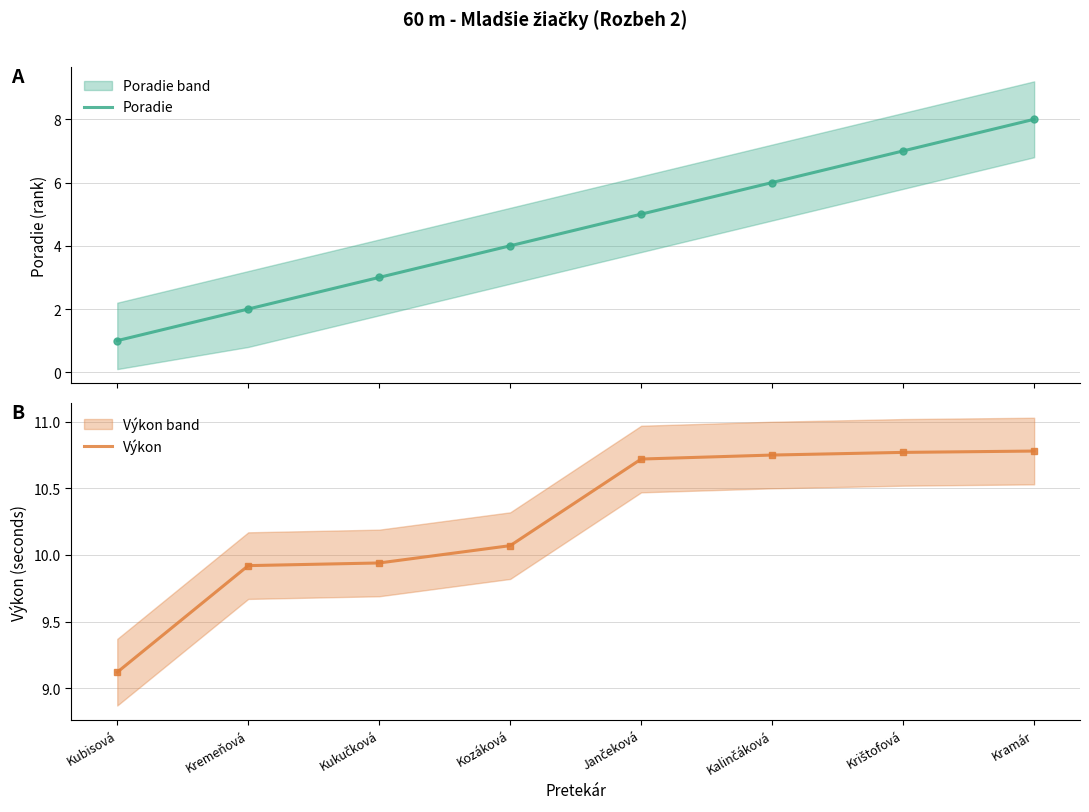

Which has a higher value, Kozáková or Kremeňová?

Kozáková